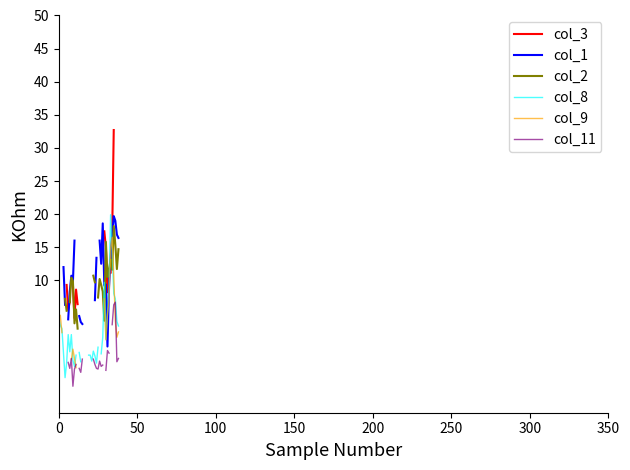

The value of col_3 at 28 is nan. True or false?

False